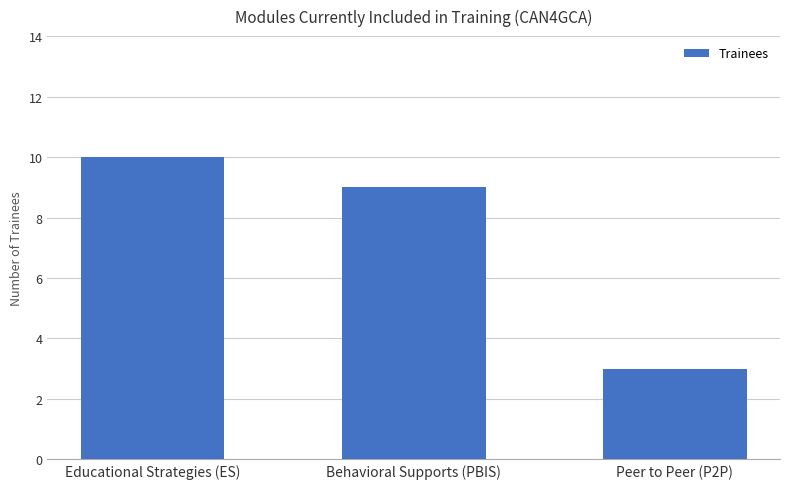

What is the average value?

7